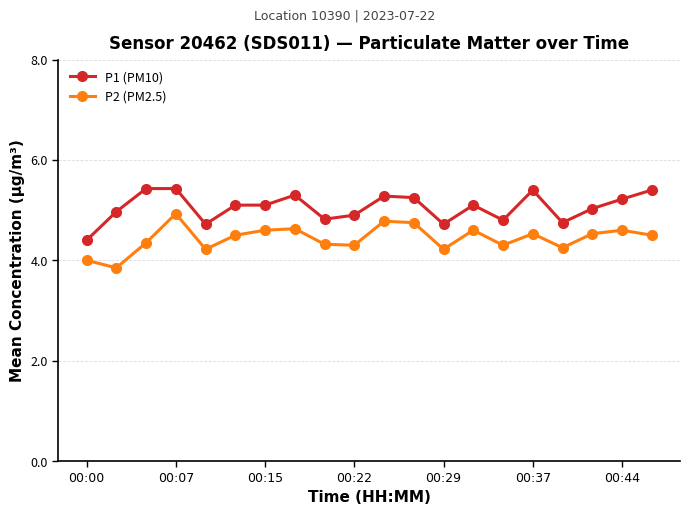

Does the chart display data point markers on the line(s)?

Yes